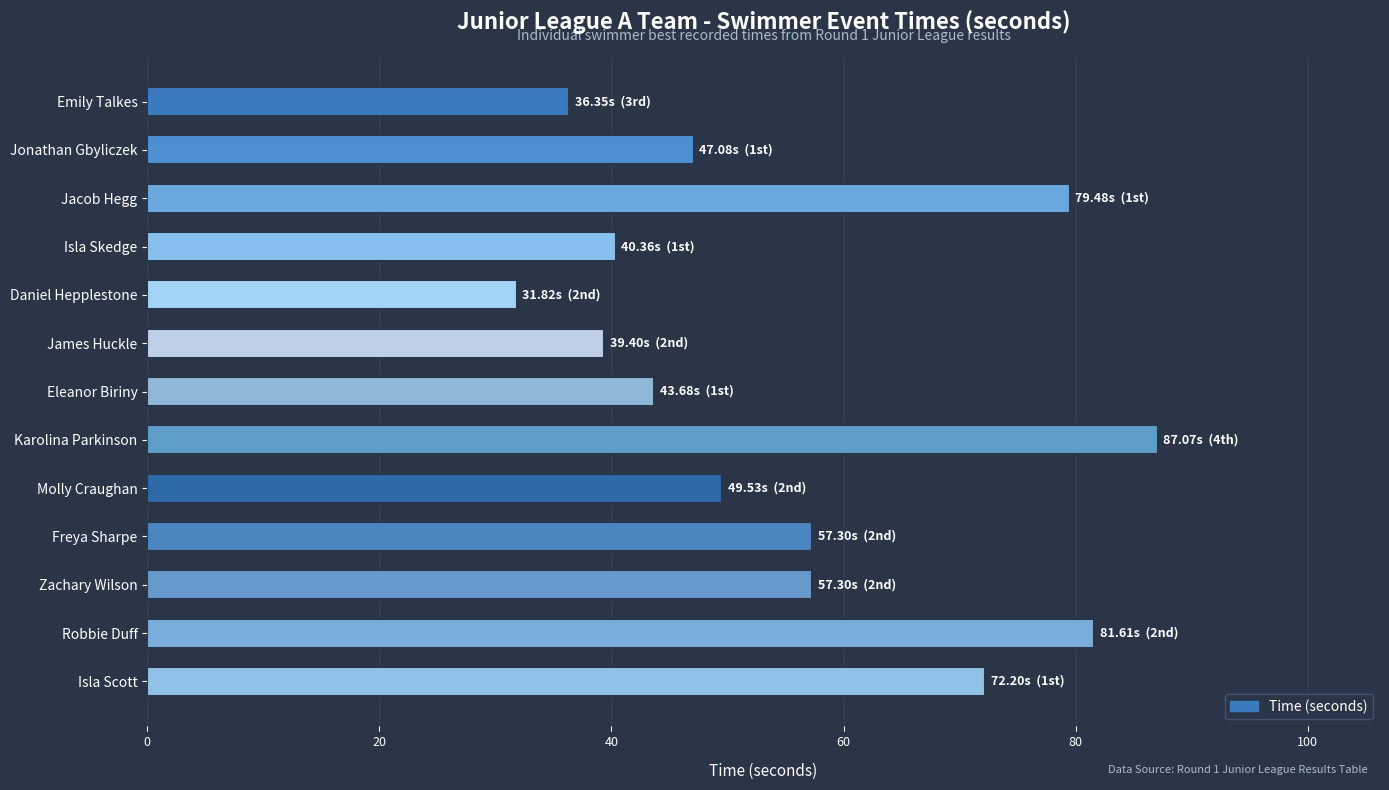

What is the value of the 5th bar from the top?

31.8